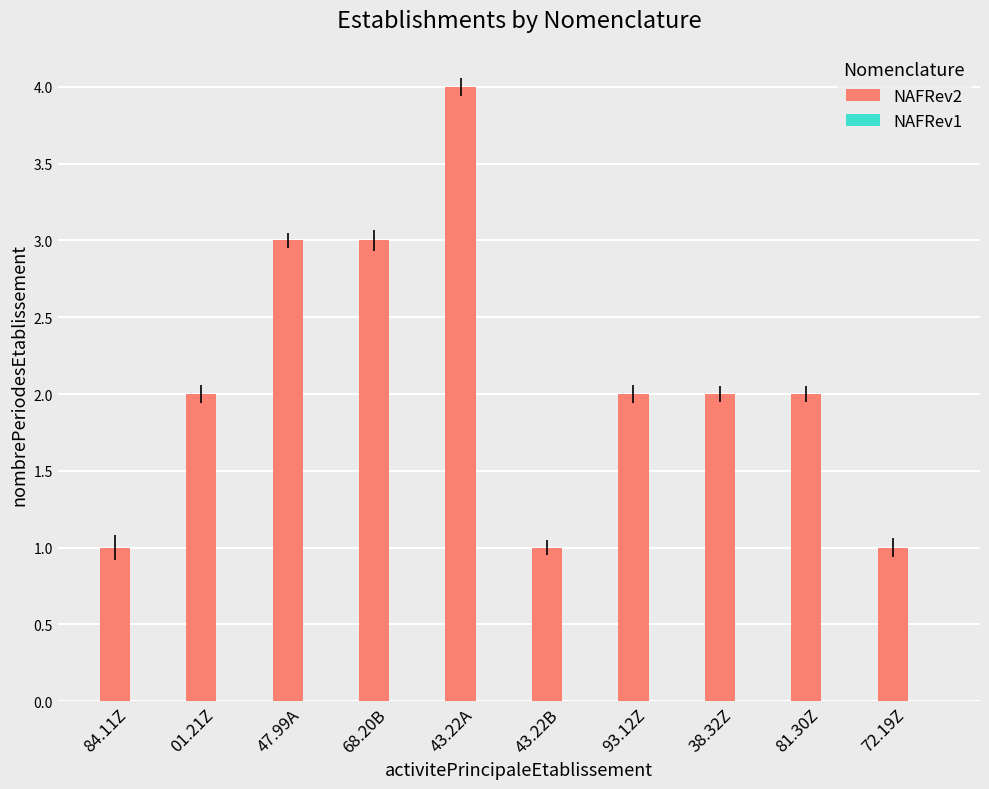

Are the bars grouped side by side (vs. stacked)?

No